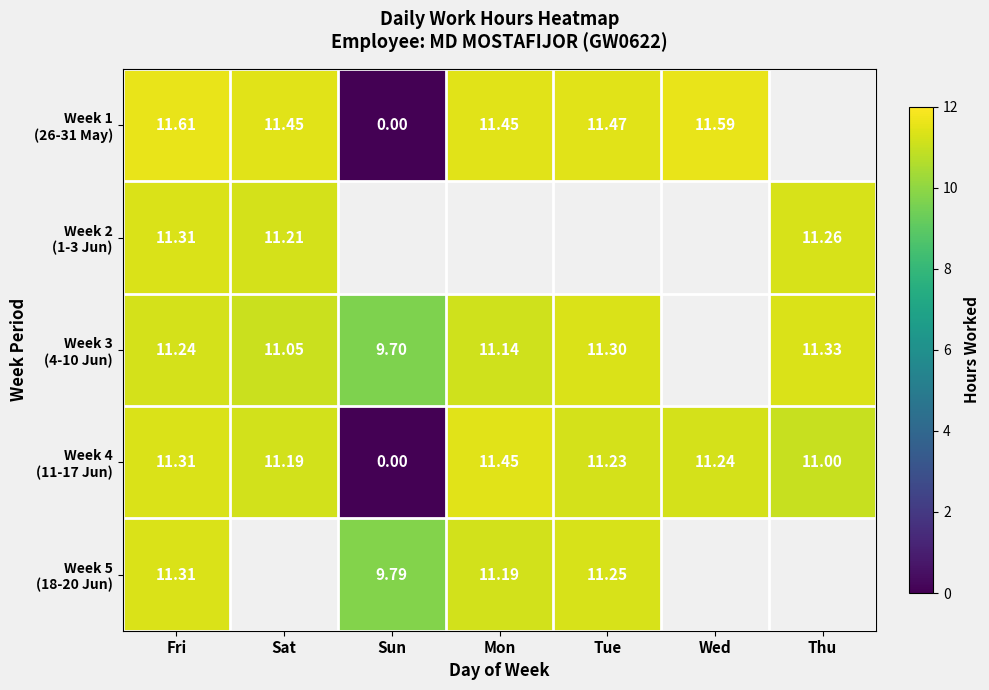

How many distinct data groups are displayed?

5